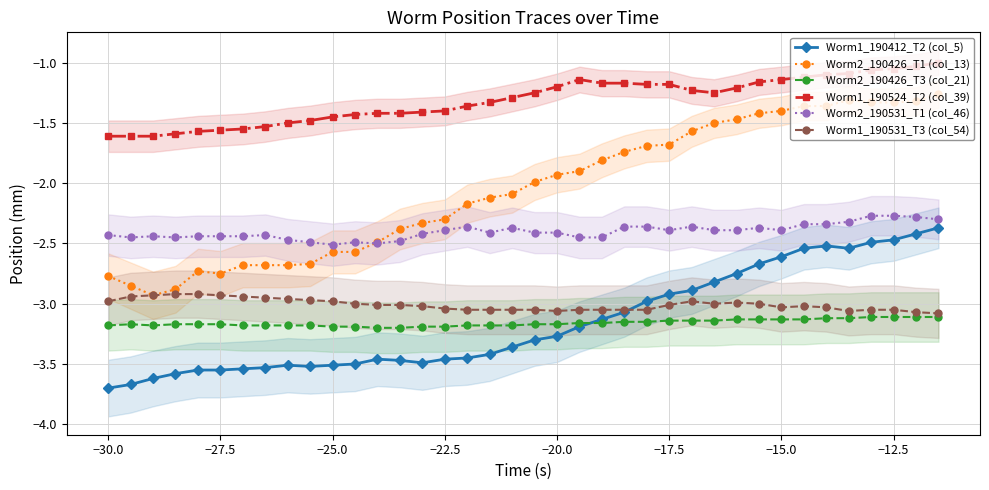

What is the greatest value displayed?

-1.0